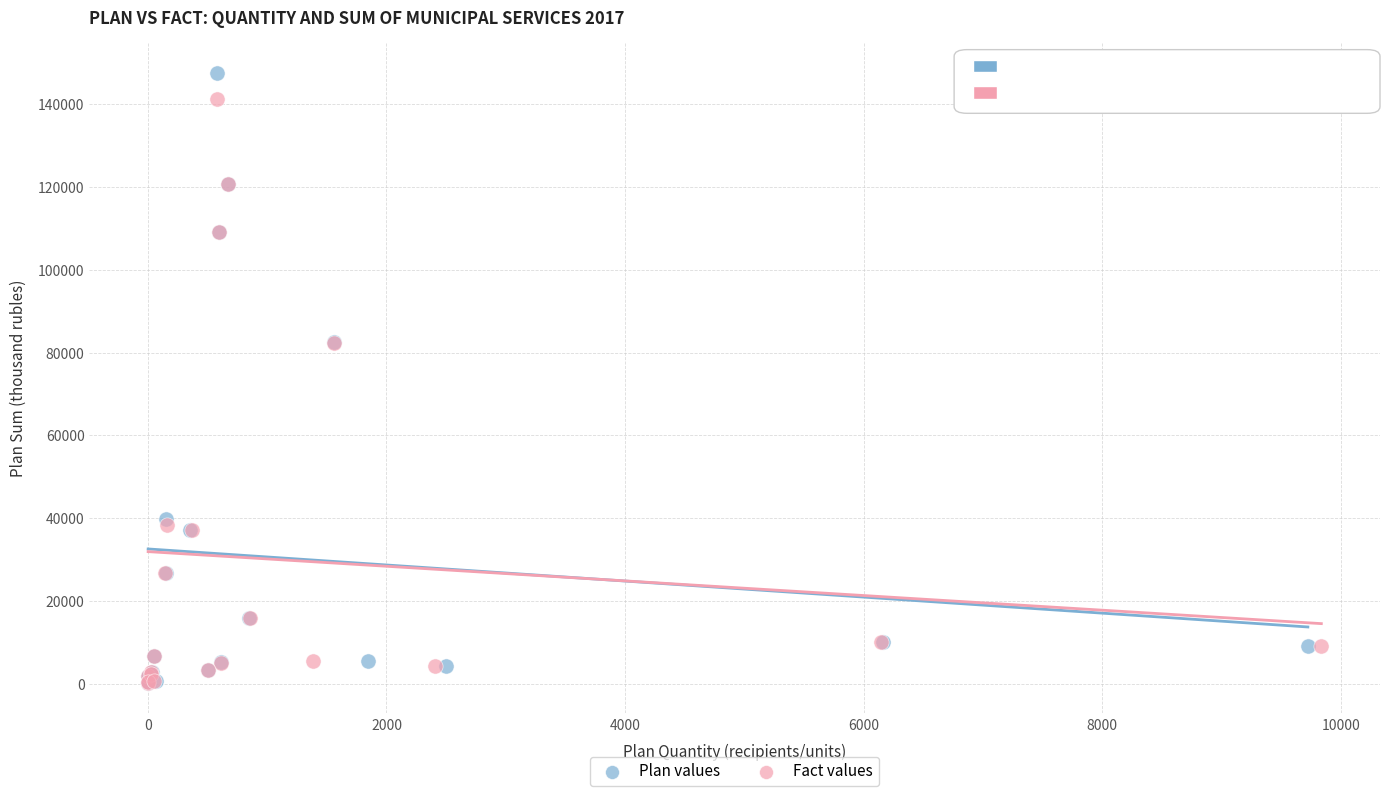

Which series contains the highest Y value?

Plan values